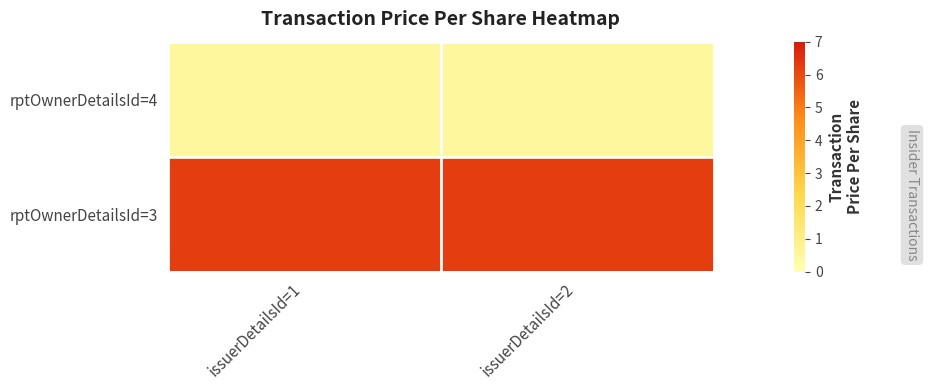

List the series in order of their overall mean, highest first.

rptOwnerDetailsId=3, rptOwnerDetailsId=4